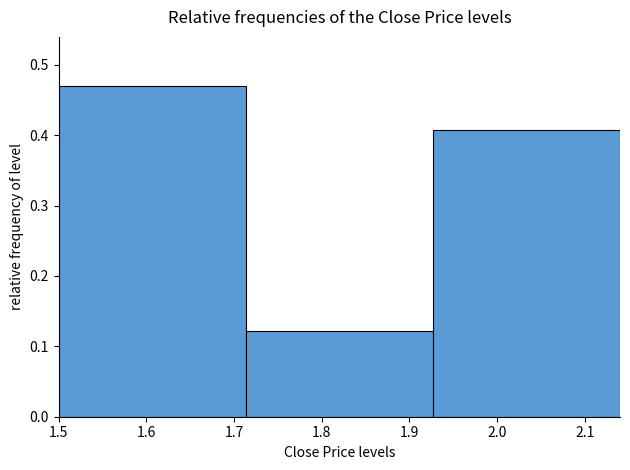

Which range on the x-axis has the tallest bar?

1.50 to 1.71